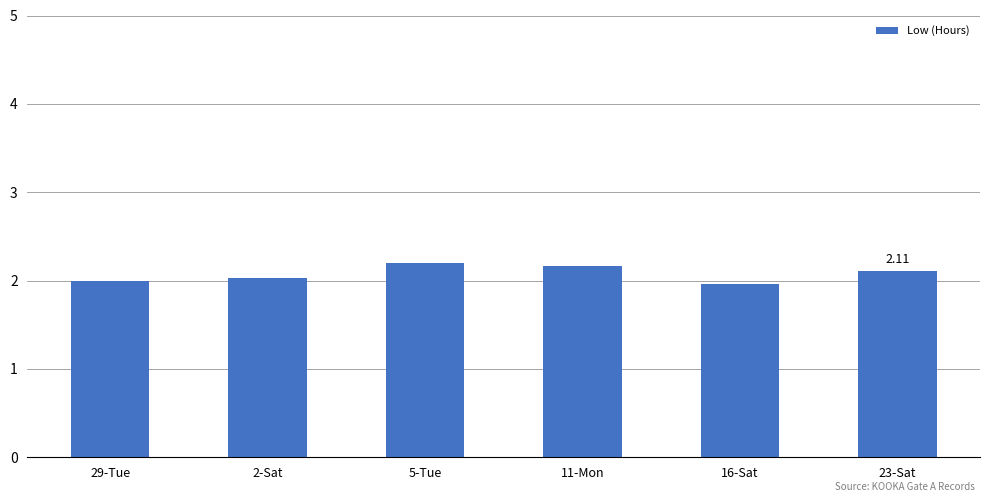

What is the greatest value displayed?

2.2